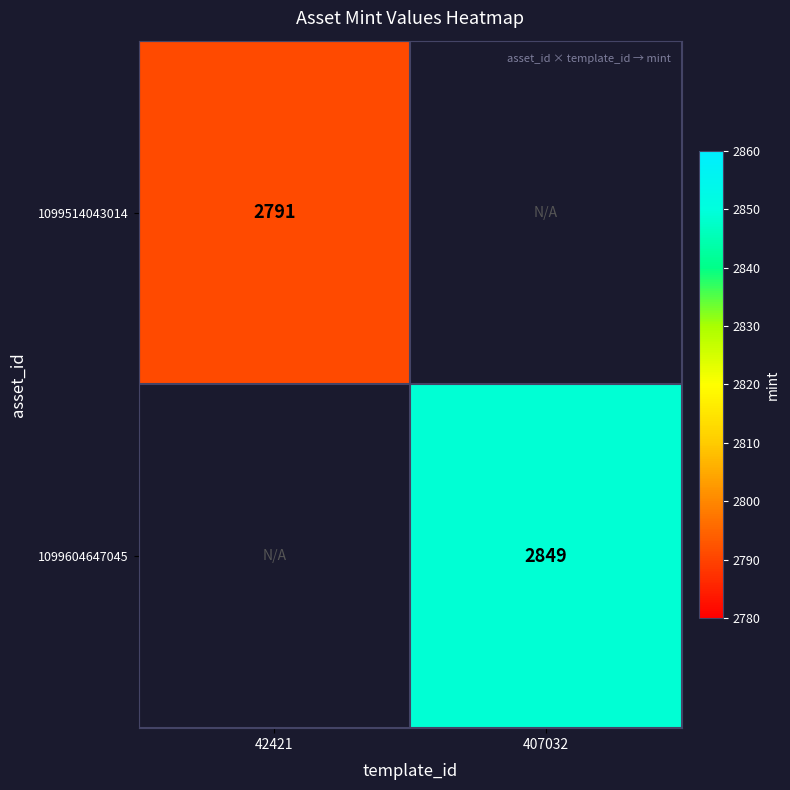

True or false: 1099604647045 has a value of 2849 at 407032.

True